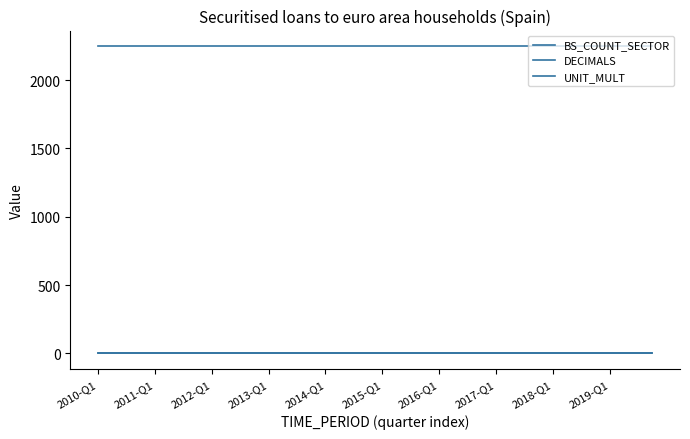

How many lines are shown in the chart?

3